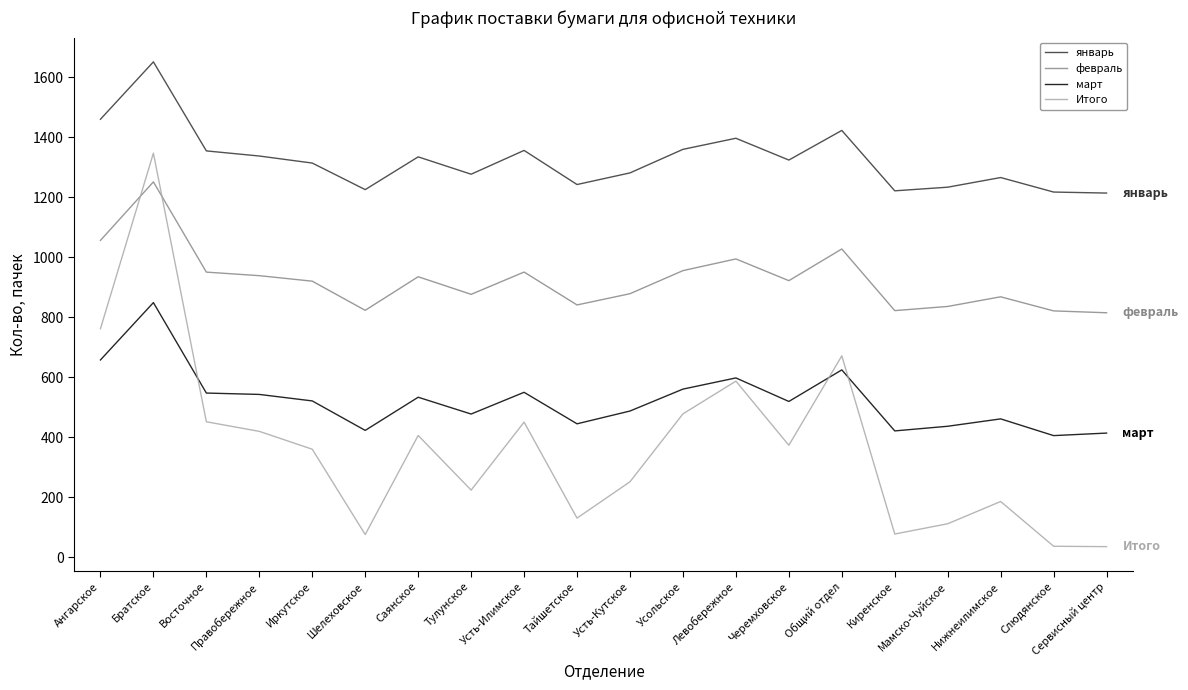

The value of январь at Братское is 2321.4. True or false?

False